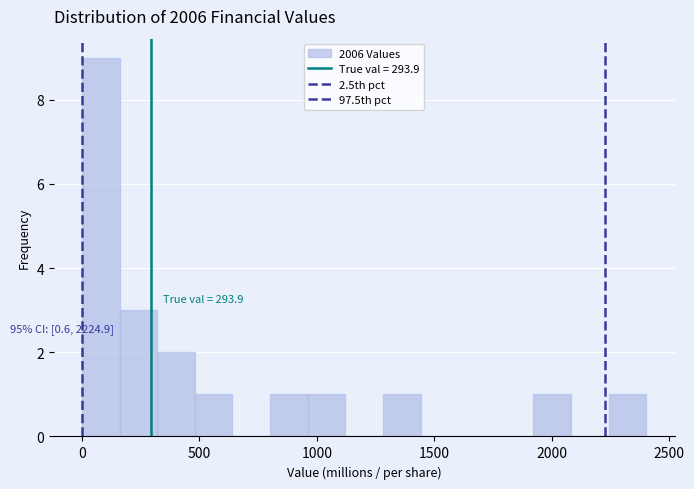

Around what value on the x-axis is the tallest bar? Give the approximate position of its centre, as read against the axis.

100